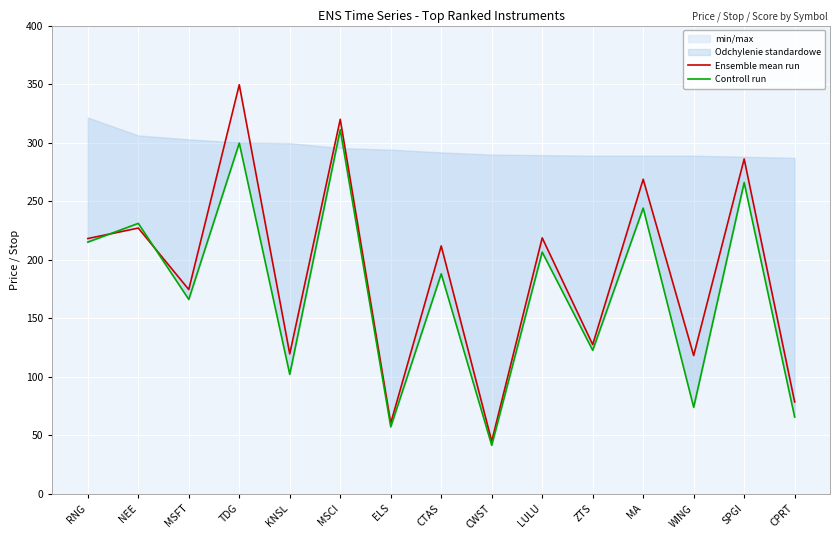

The Ensemble mean run series shows 286.1 at SPGI. True or false?

True